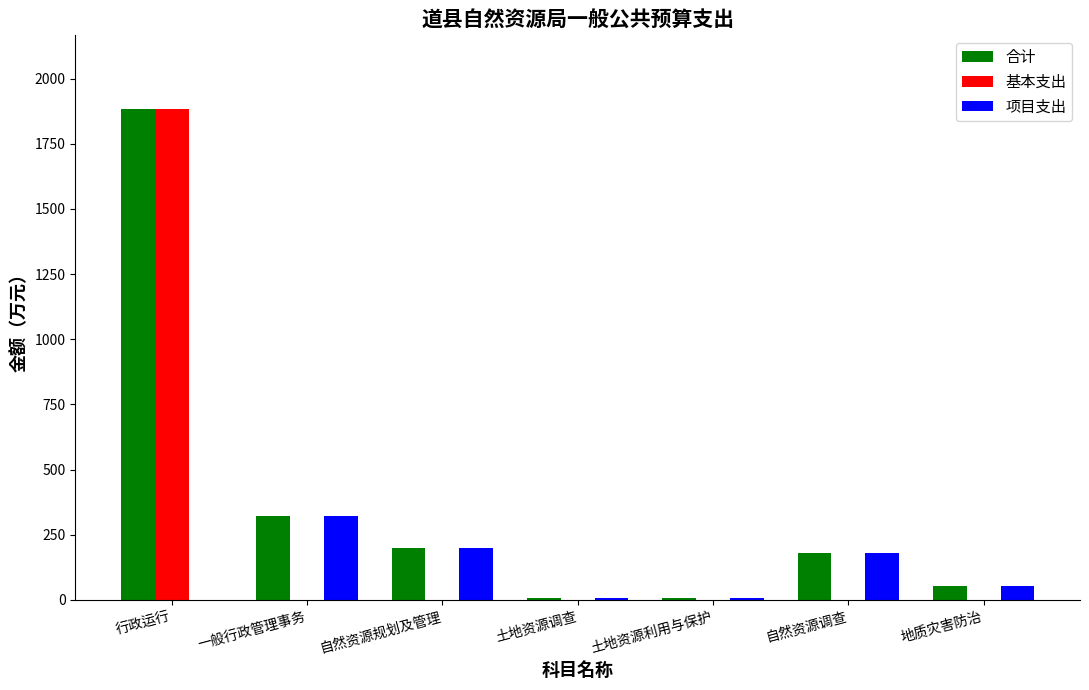

What is the total value across all series at 行政运行?

3766.3